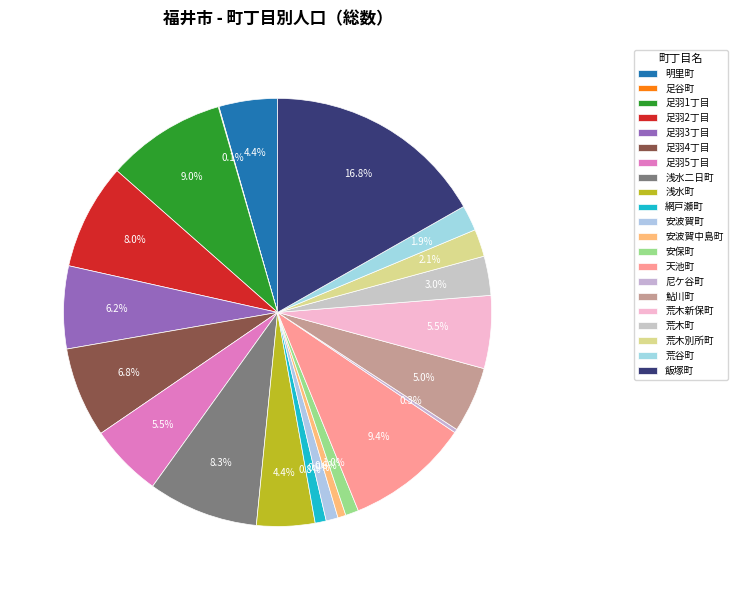

Count the number of slices in the pie.

21